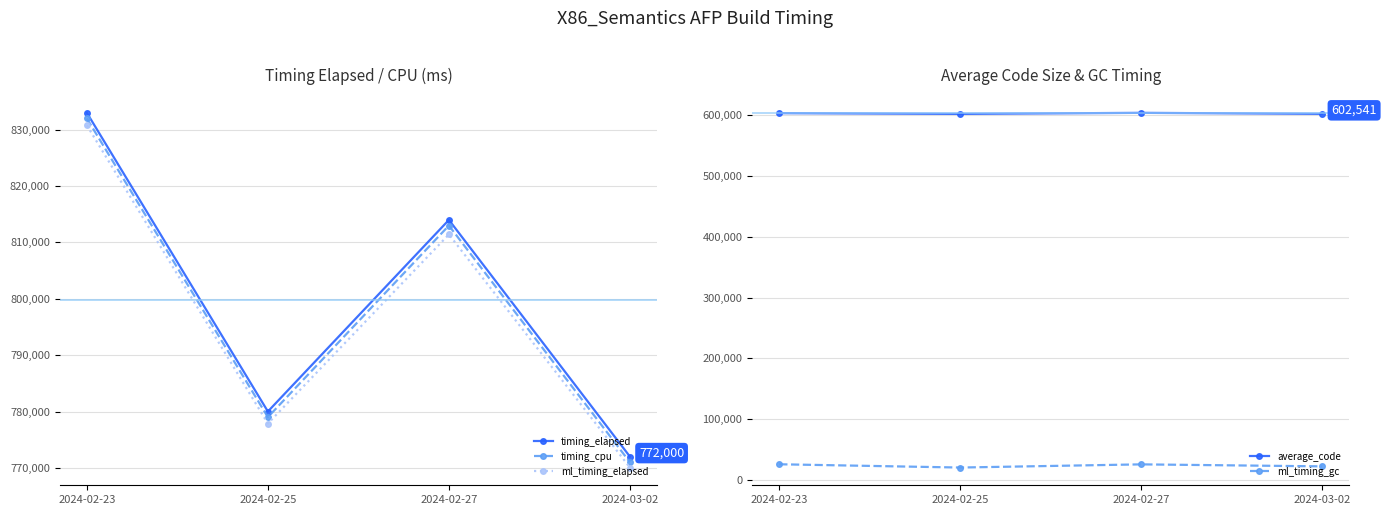

What is the smallest value displayed?

20258